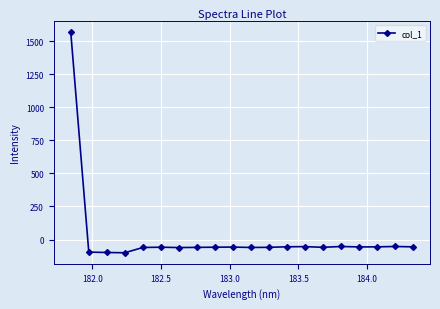

What is the sum of all values?

364.5